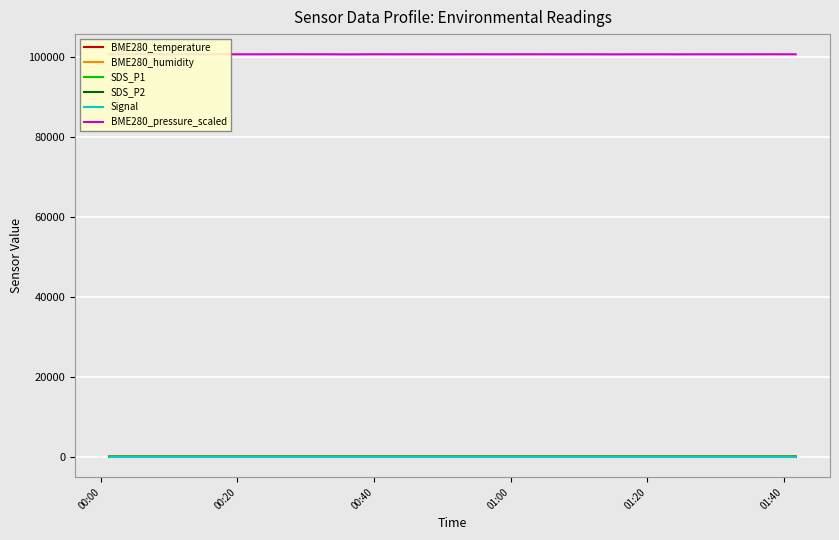

How many categories are shown in the chart?

40